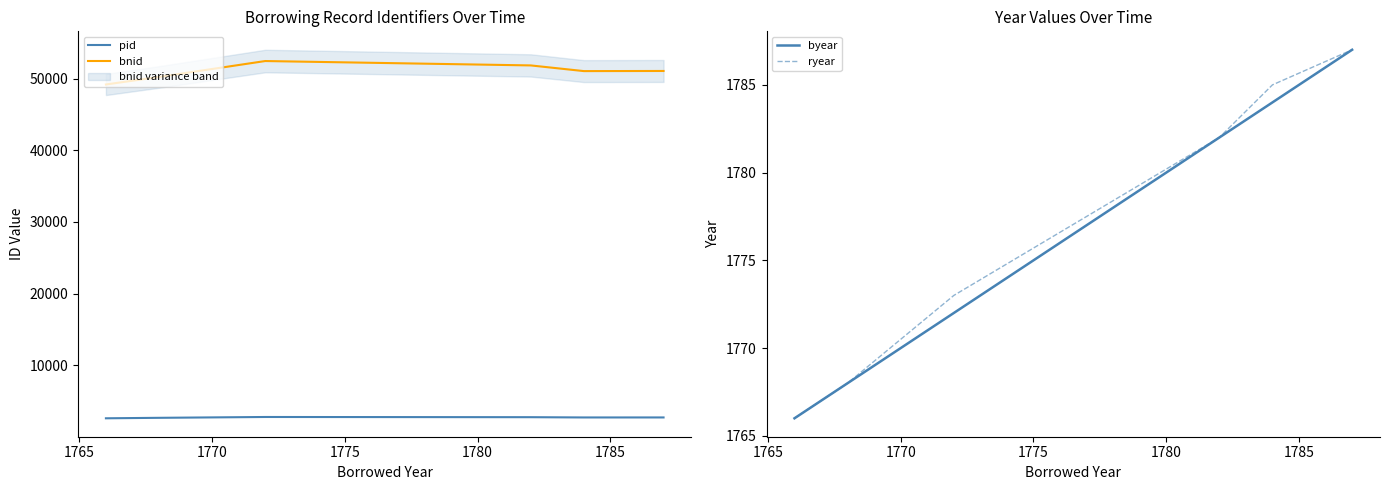

What is the difference between the maximum and minimum values in the pid series?

182